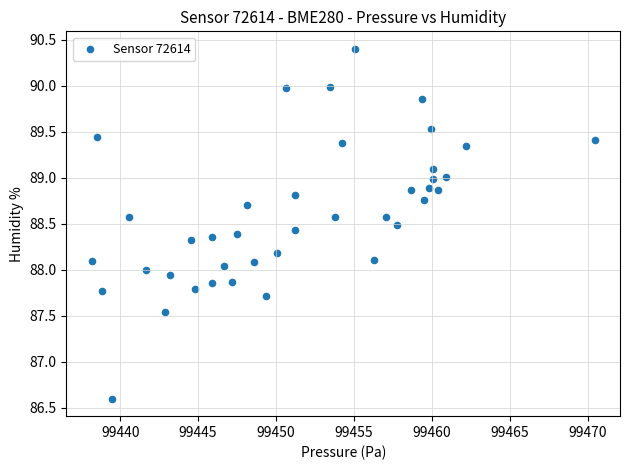

What is the range of X values (max minus min)?

32.3